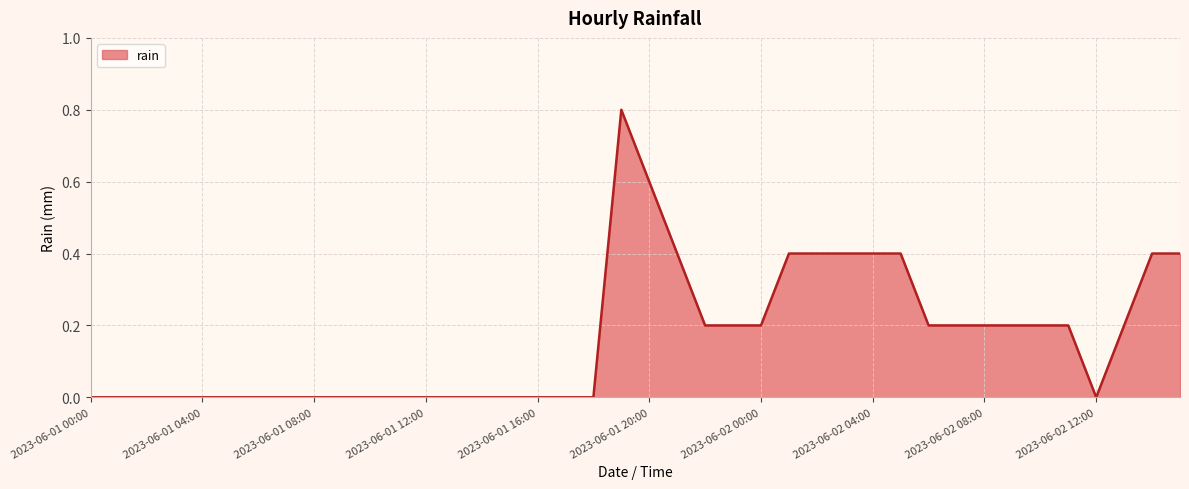

What is the difference between the maximum and minimum values?

0.8